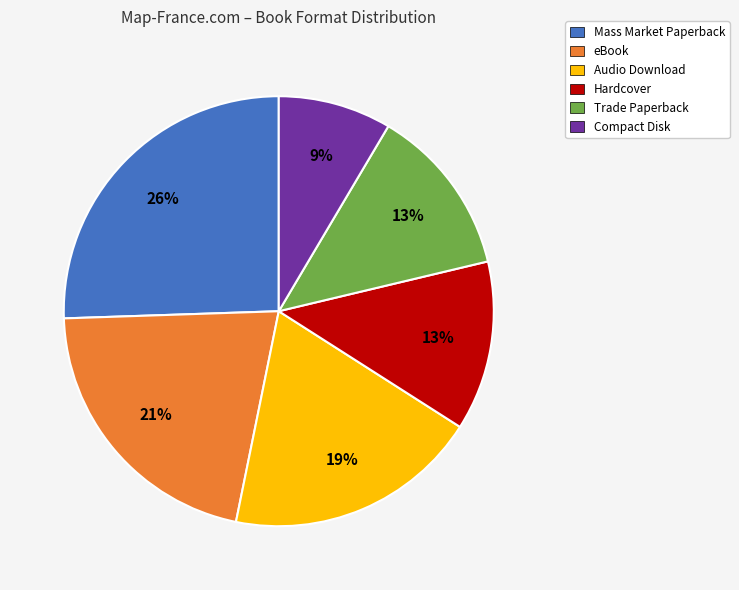

Is the sum of Trade Paperback and Compact Disk greater than half?

No